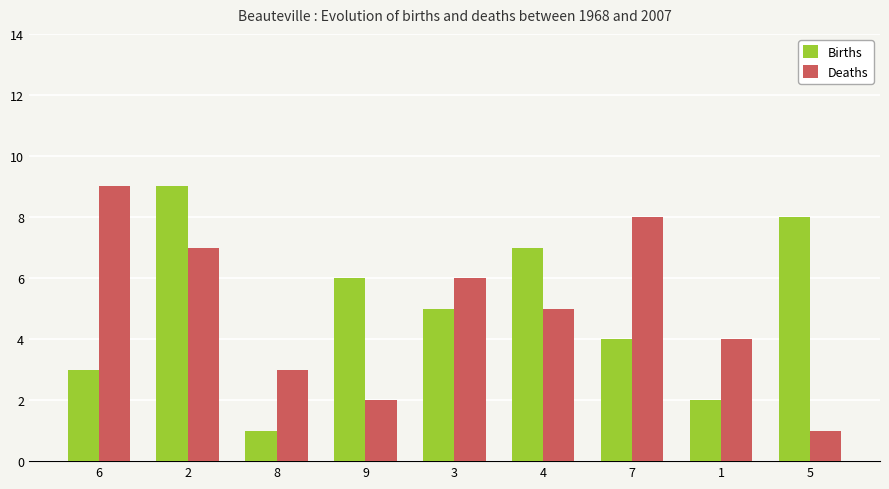

Are the bars horizontal?

No